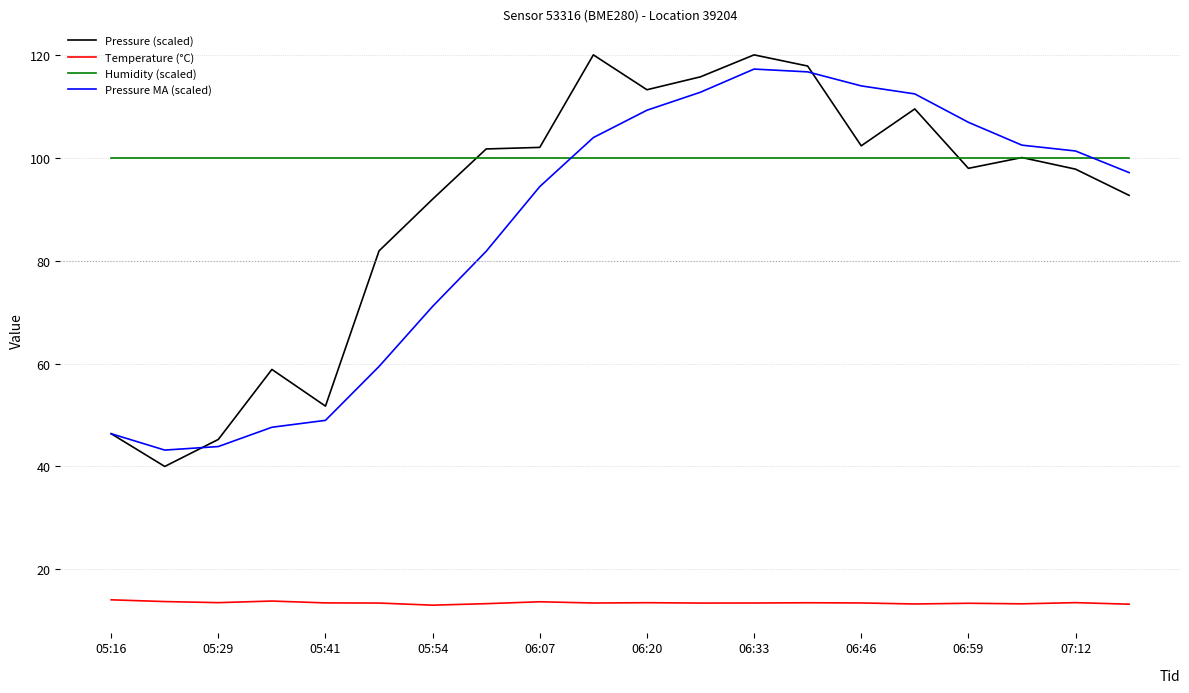

True or false: Pressure MA (scaled) and Humidity (scaled) cross at least once.

True